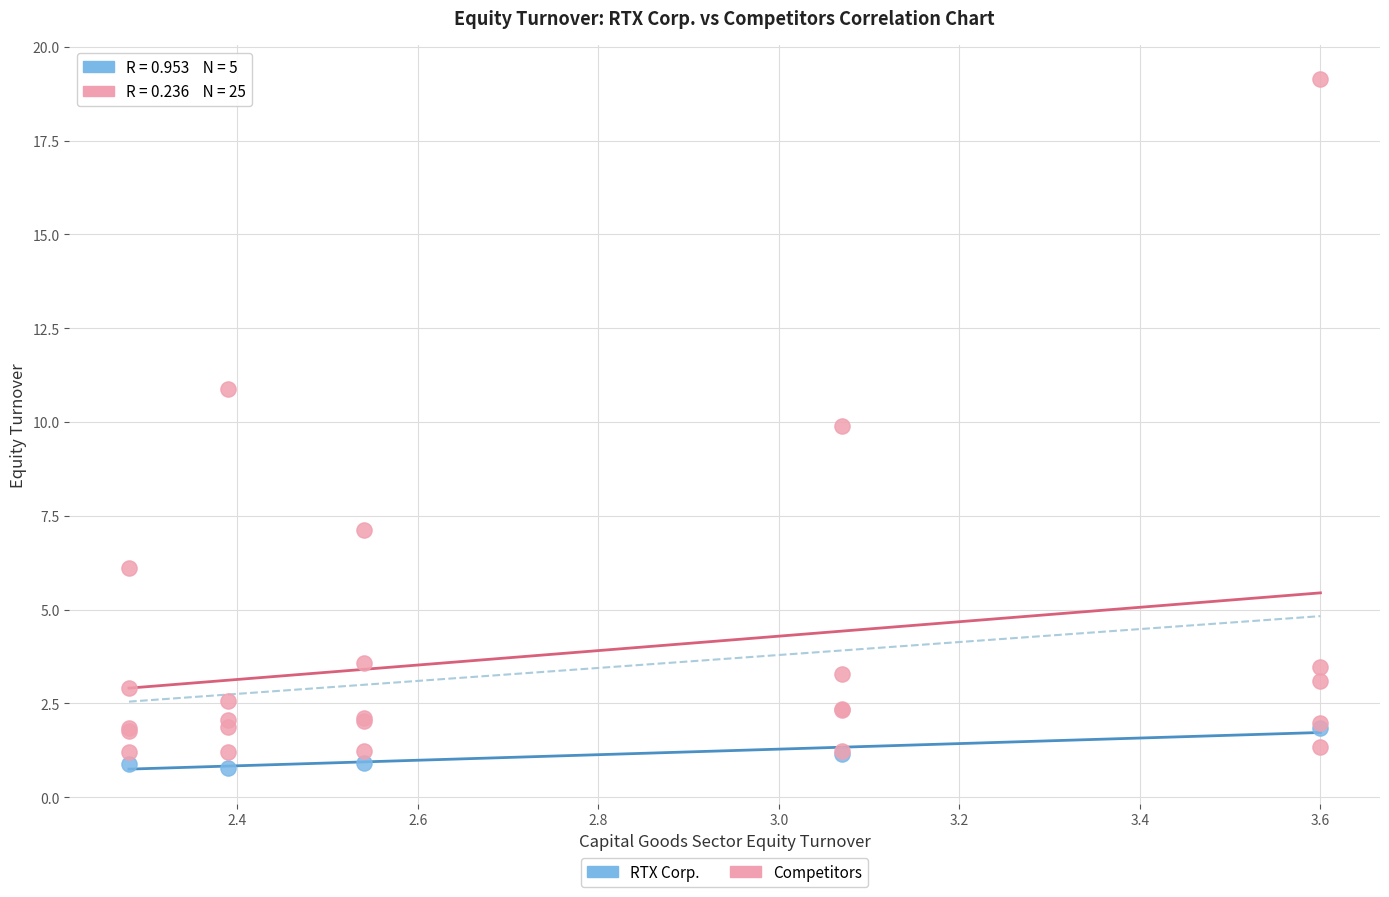

Which series reaches the maximum Y coordinate?

Competitors